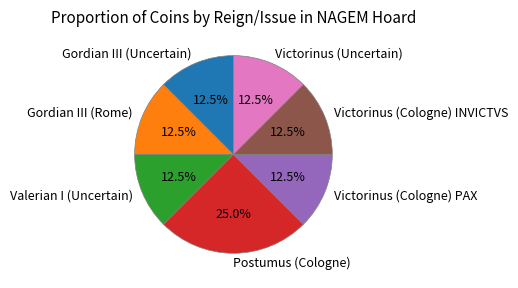

How many slices are in this pie chart?

7